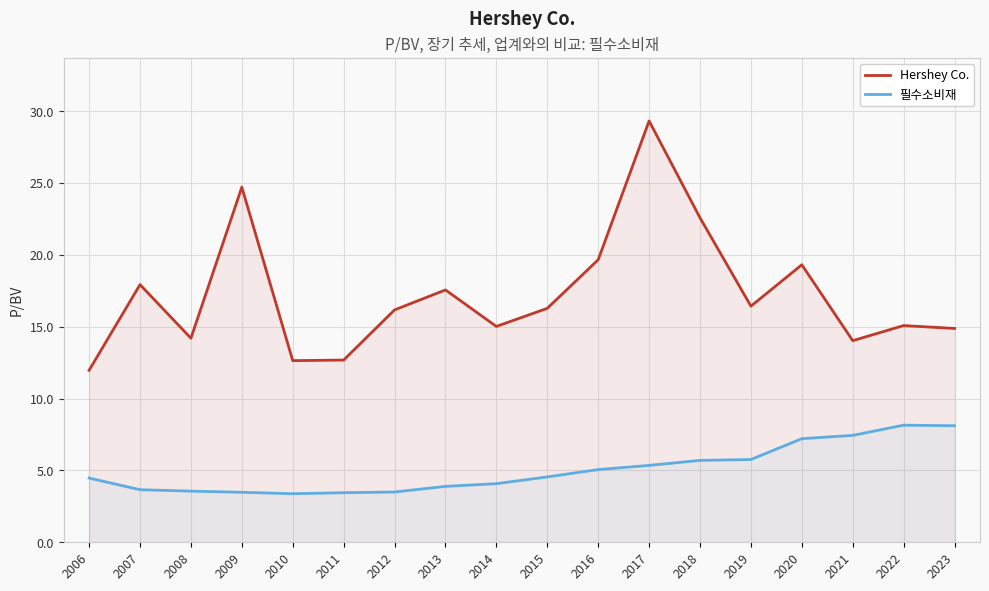

Which category has the highest value in the Hershey Co. series?

2017